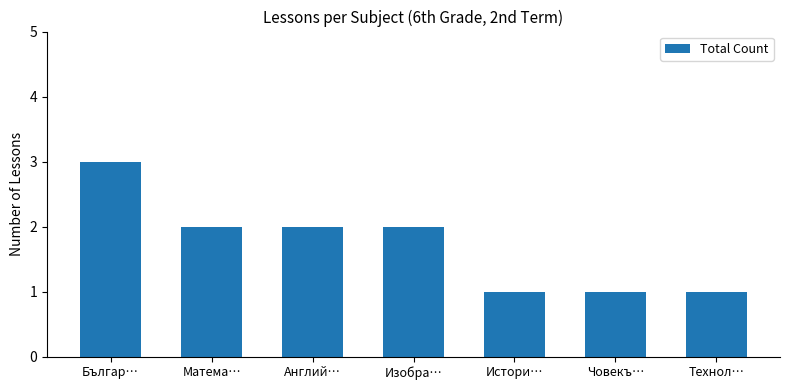

What is the change in value from Матема… to Истори…?

-1